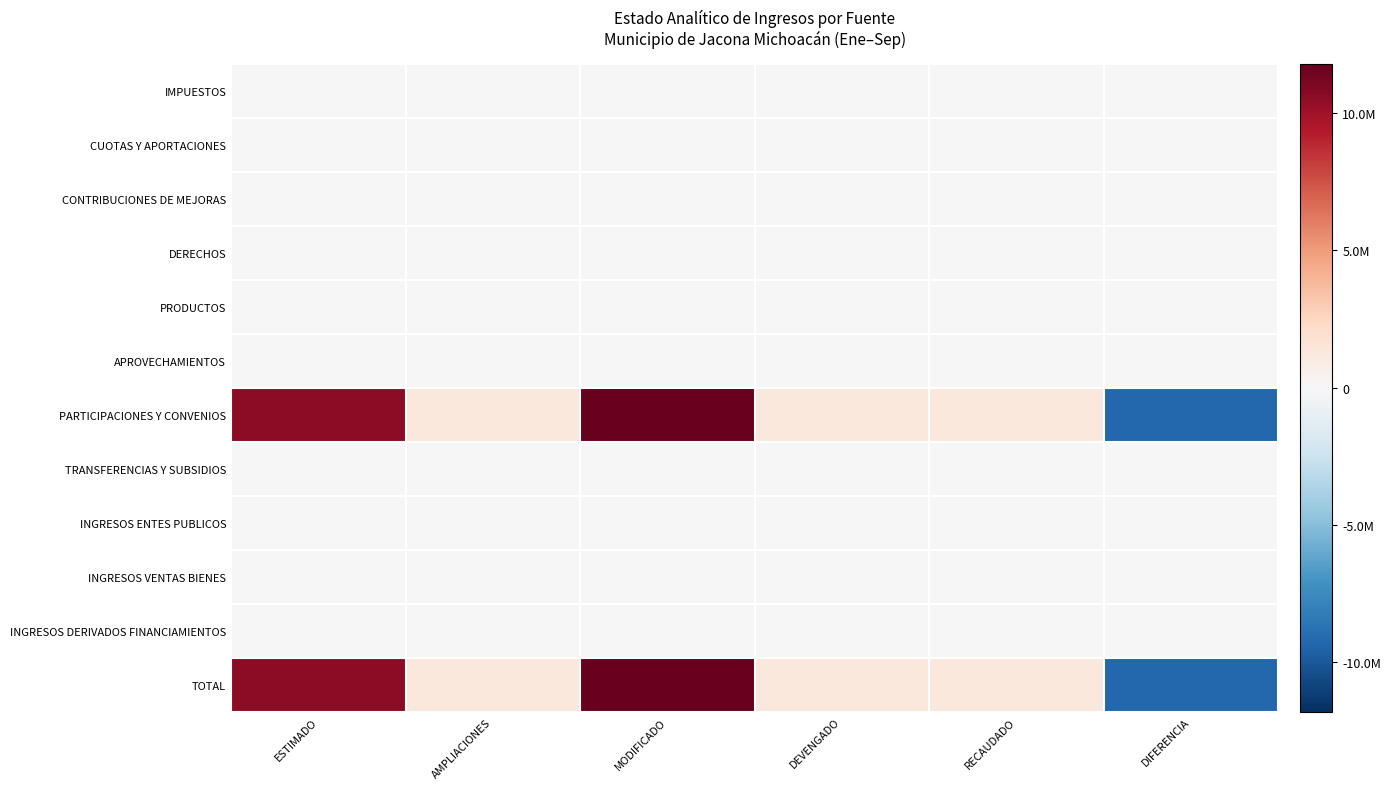

Which has a higher value, DEVENGADO or ESTIMADO?

DEVENGADO